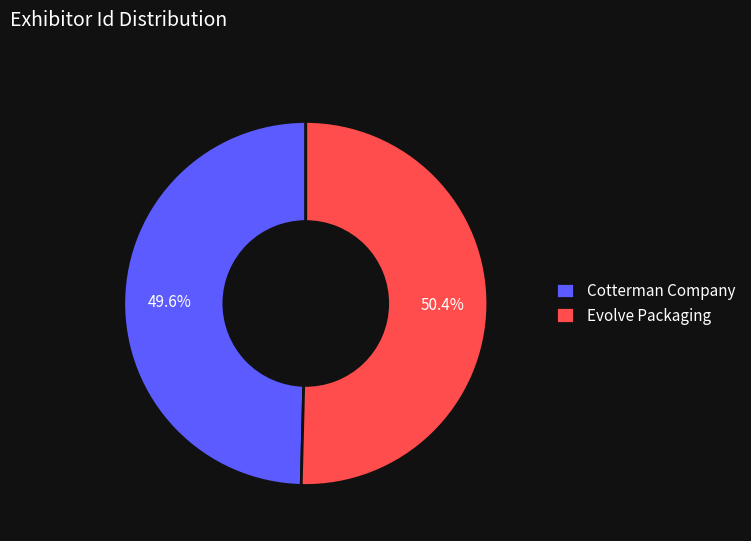

Is it true that Evolve Packaging is 50% of the pie?

True